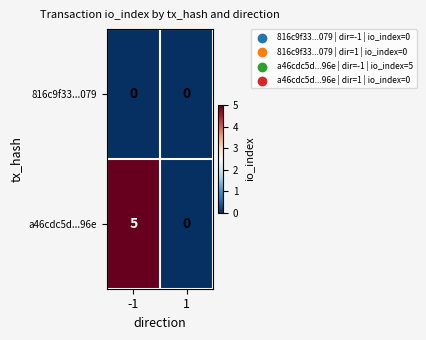

Which series changed the most between -1 and 1?

a46cdc5d...96e